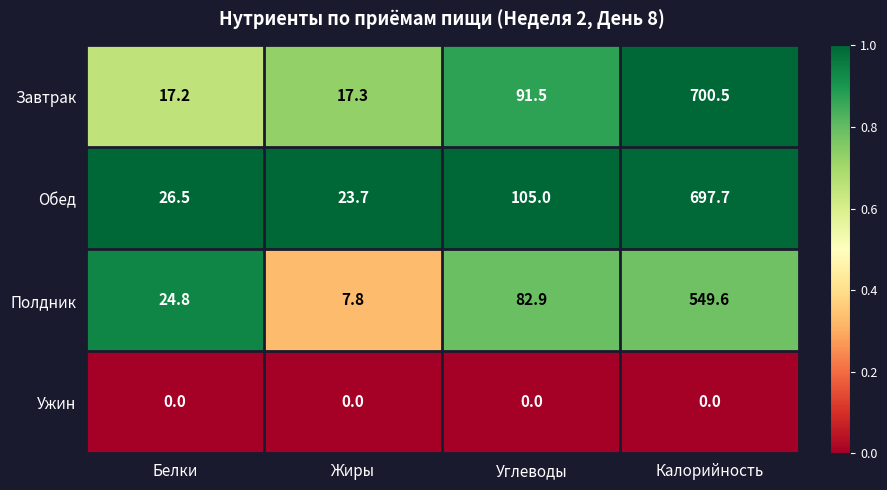

At Калорийность, list the series in order from largest to smallest.

Завтрак, Обед, Полдник, Ужин